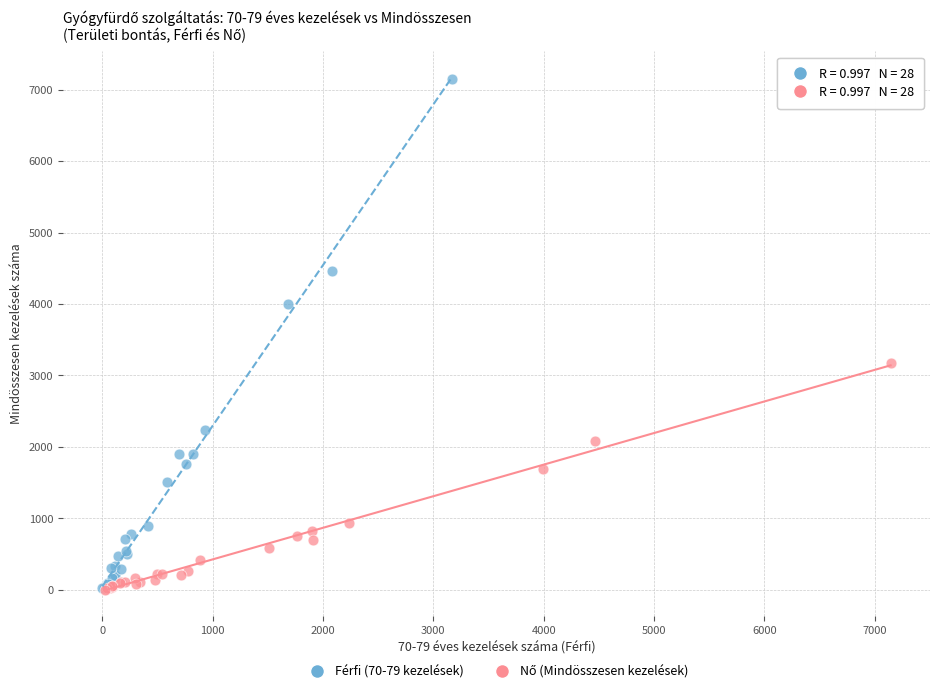

Which series reaches the maximum Y coordinate?

Férfi (70-79 kezelések)